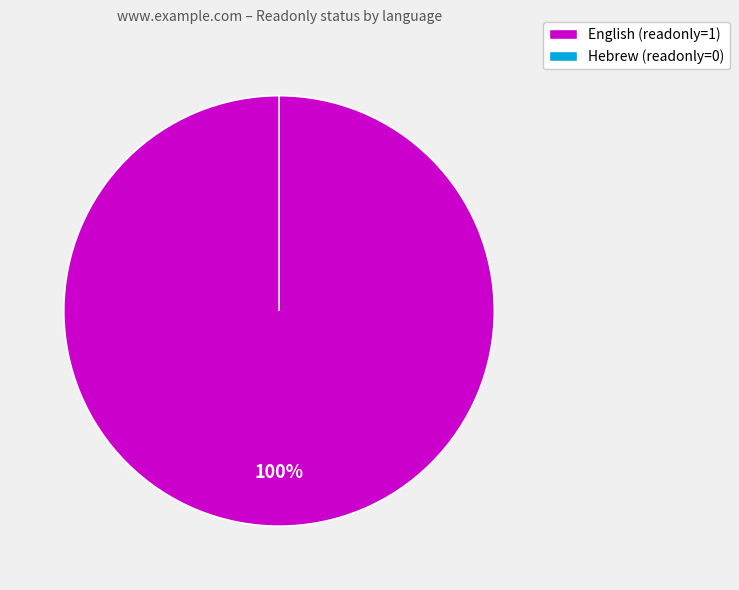

How many slices are in this pie chart?

2